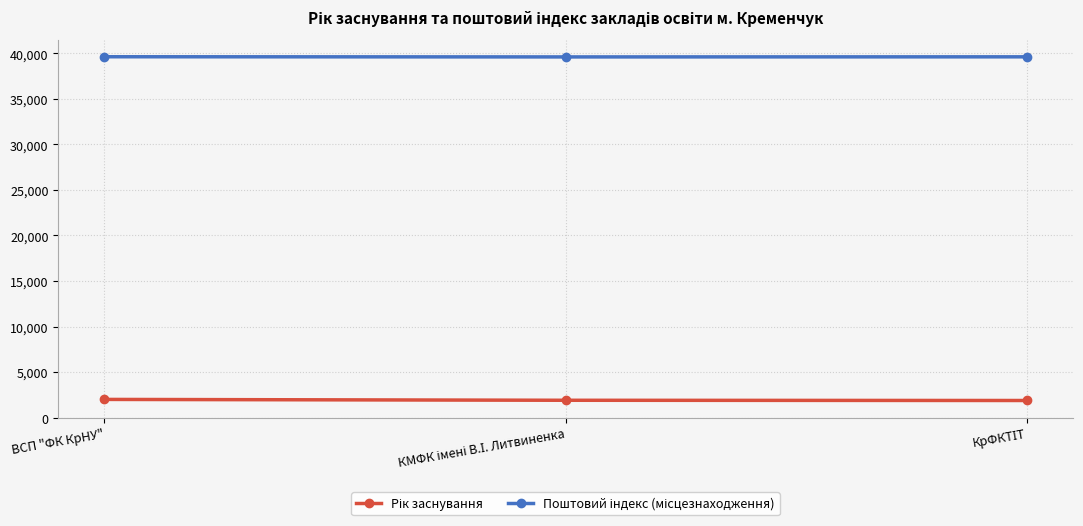

What is the spread (max minus min) of values at ВСП "ФК КрНУ"?

37624